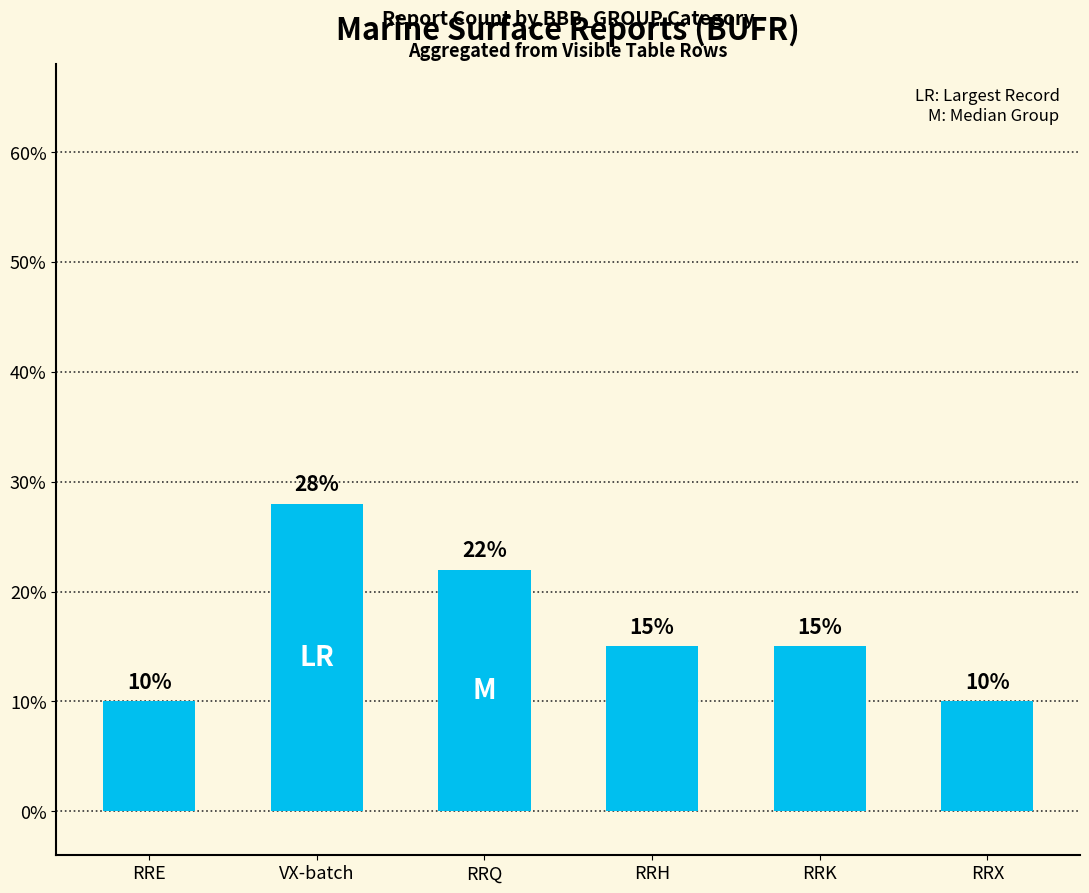

What is the change in value from VX-batch to RRK?

-13